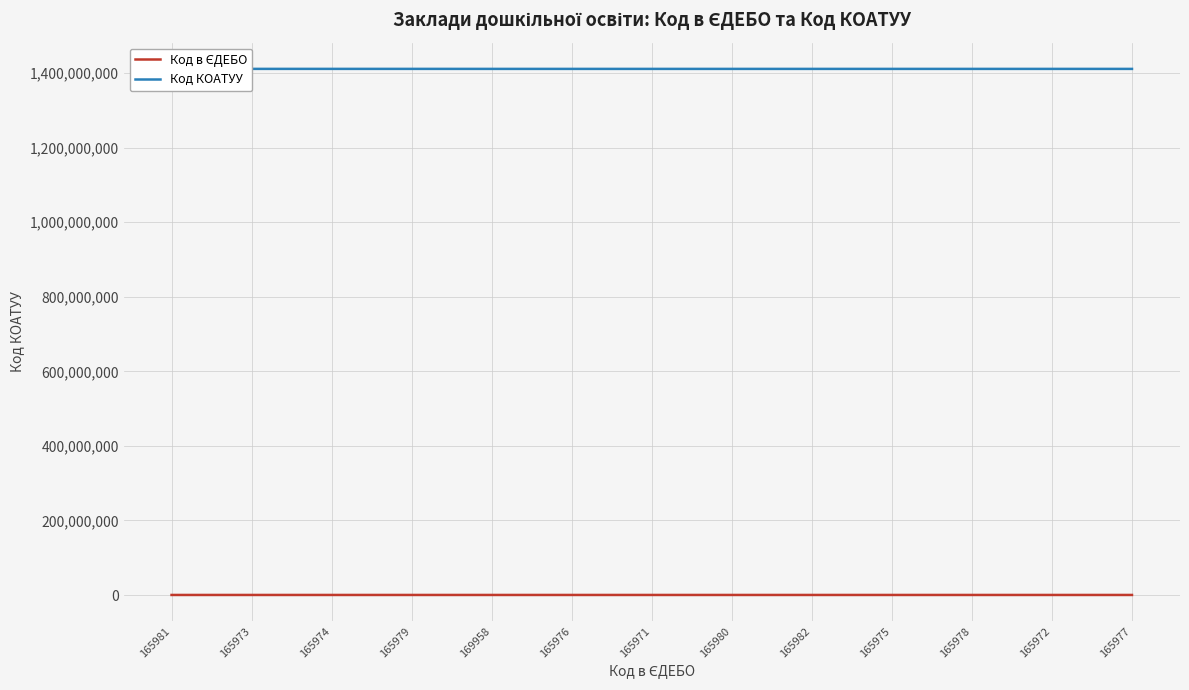

What are all the series names shown in the legend?

Код в ЄДЕБО, Код КОАТУУ